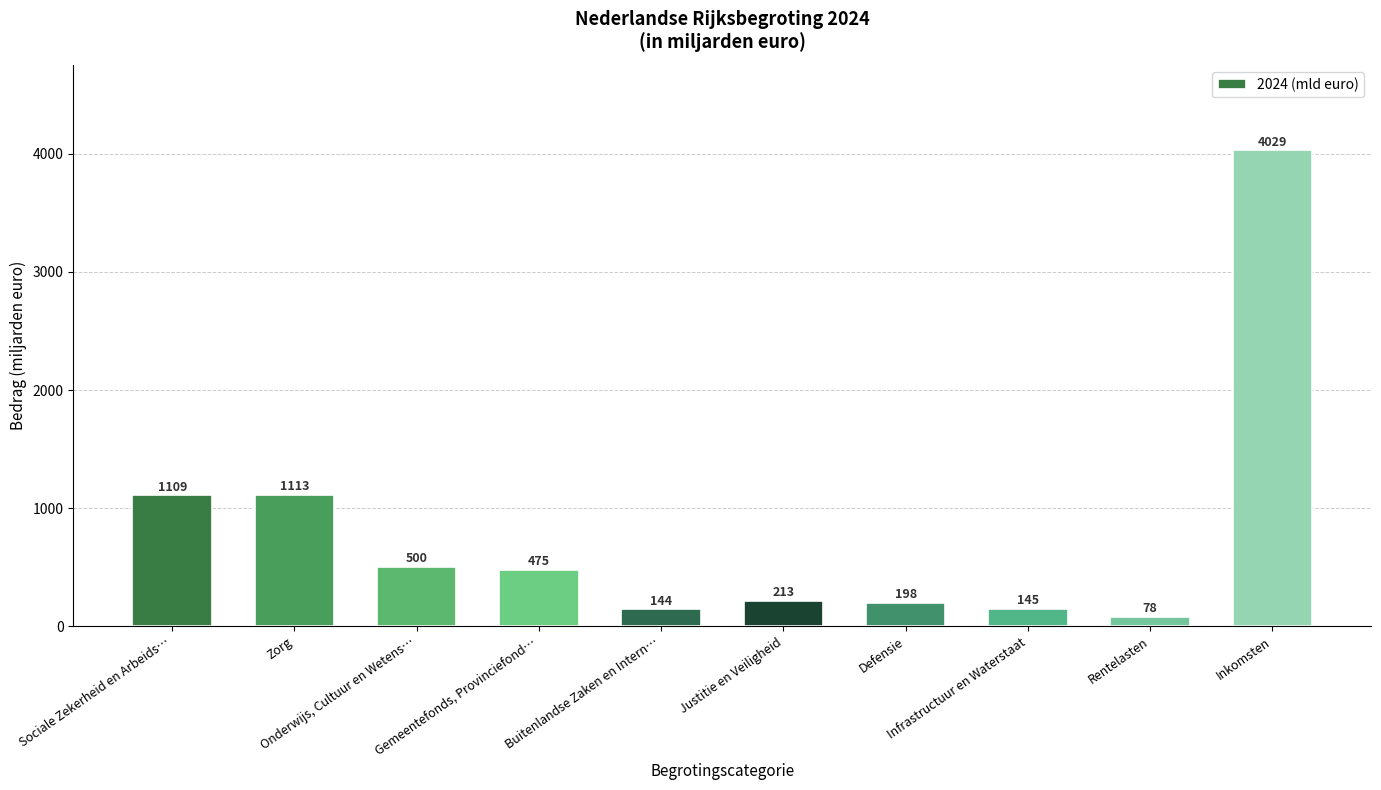

What is the value of the 2nd bar from the left?

1113